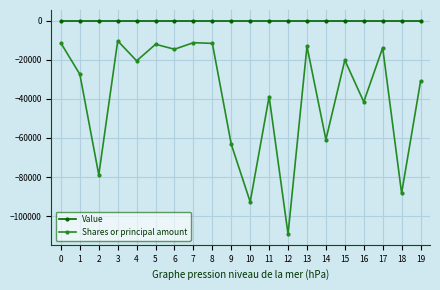

Which series has the widest spread of values?

Shares or principal amount